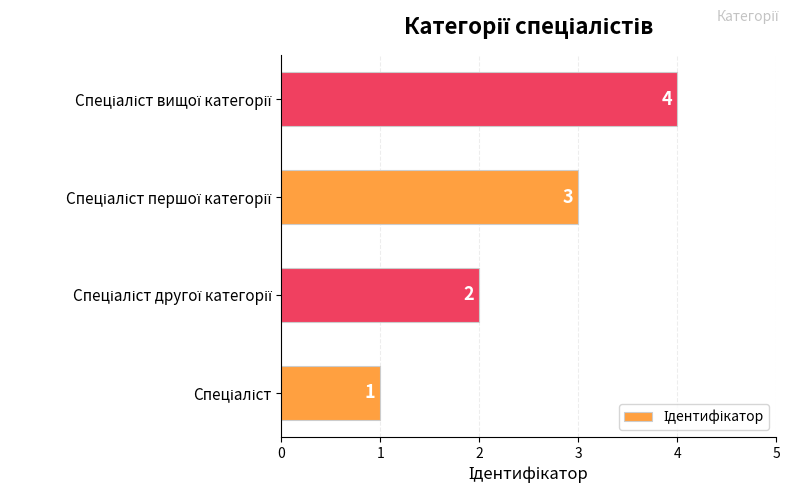

How many values are between 2 and 4?

3